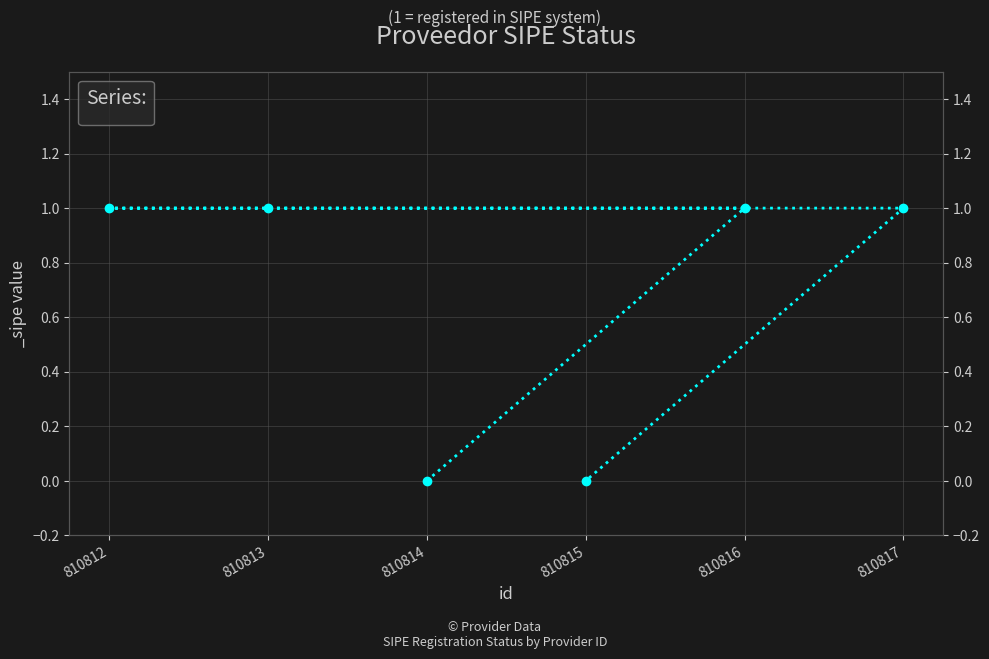

Rank the categories by value from lowest to highest.

810814, 810815, 810816, 810812, 810813, 810817